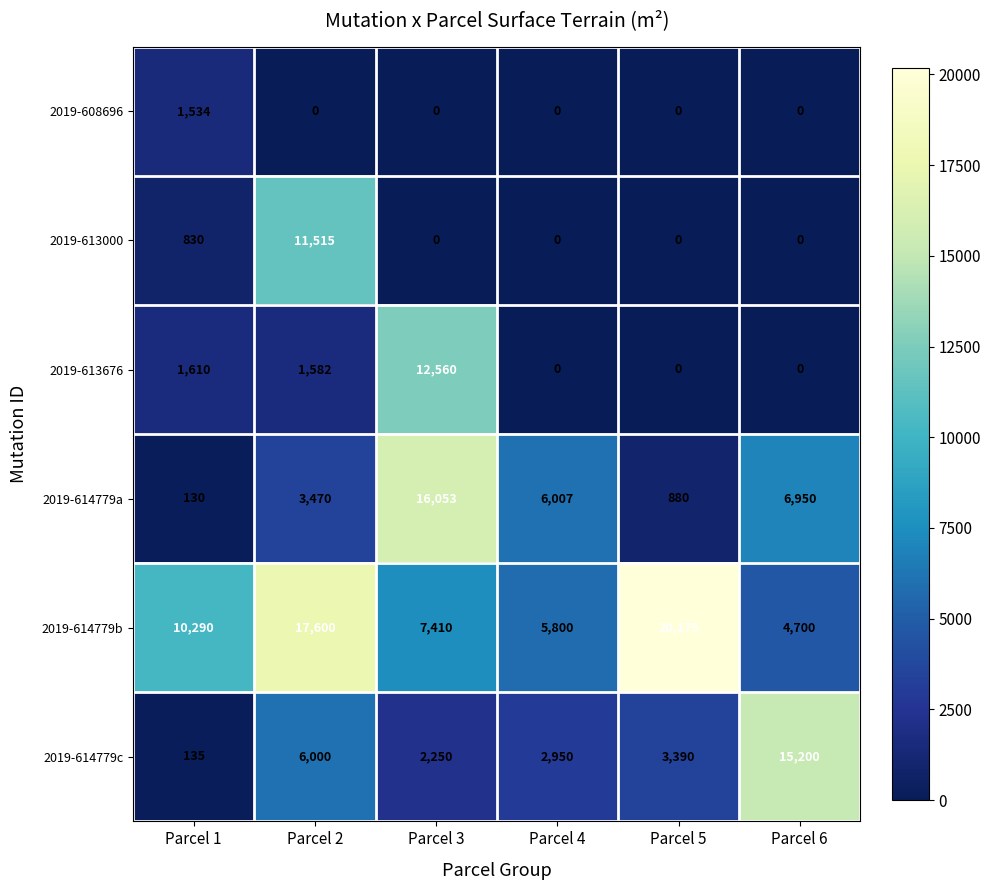

What is the average value of the 2019-614779c series?

4988